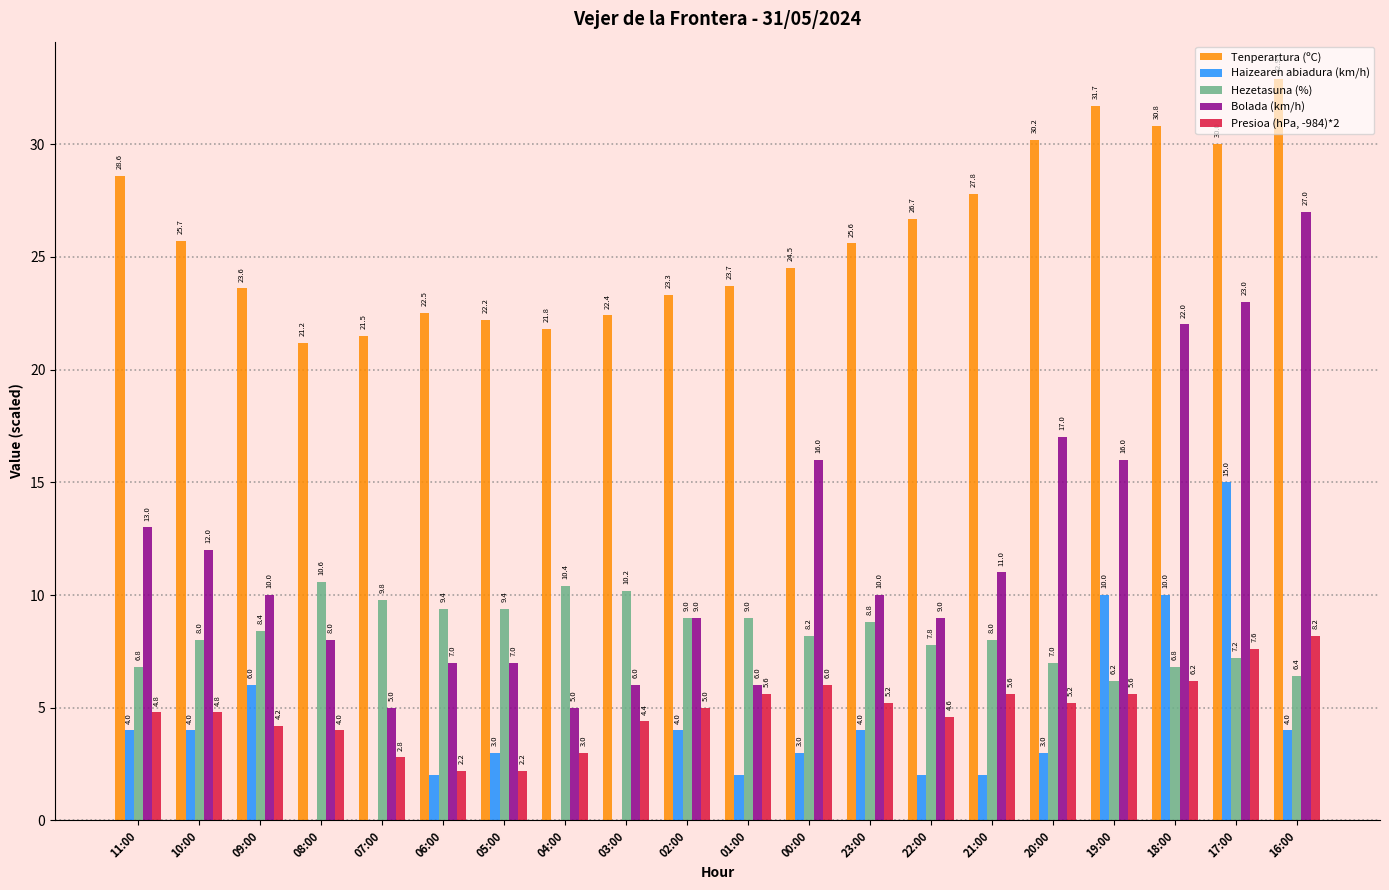

Is it true that Bolada (km/h) equals 12.0 at 10:00?

True